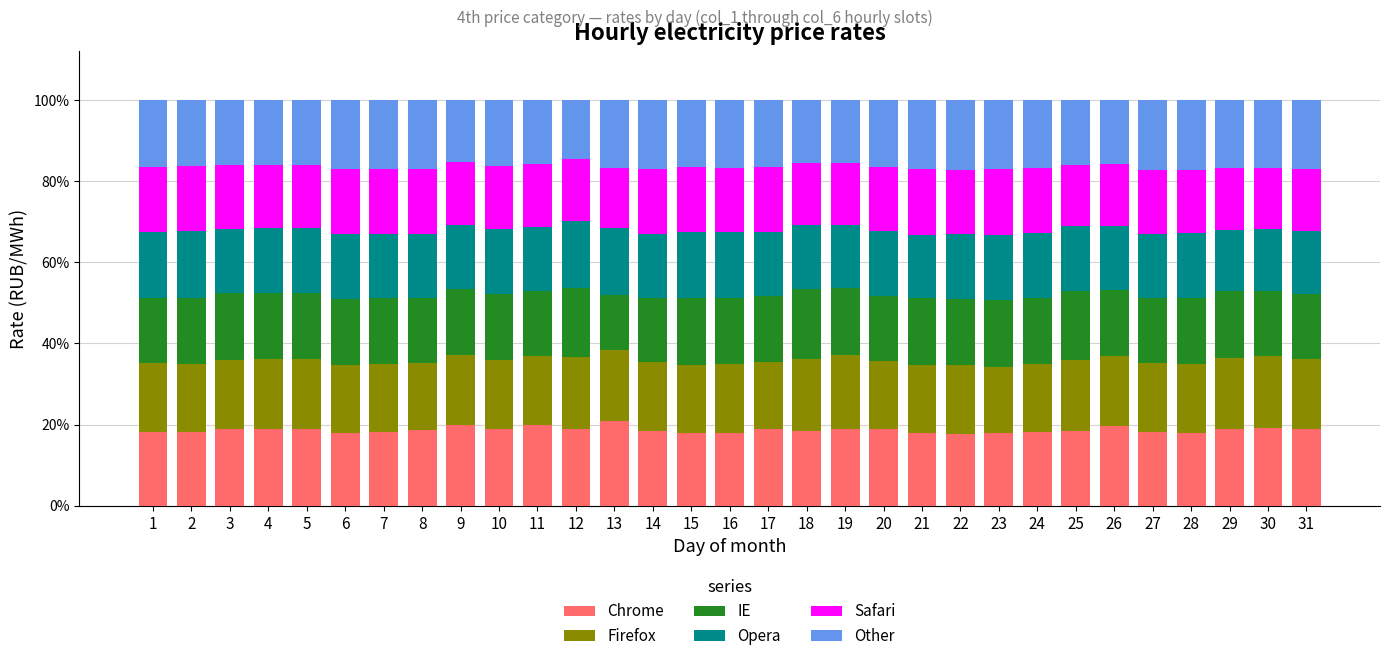

What is the highest value of the Chrome series?

20.8